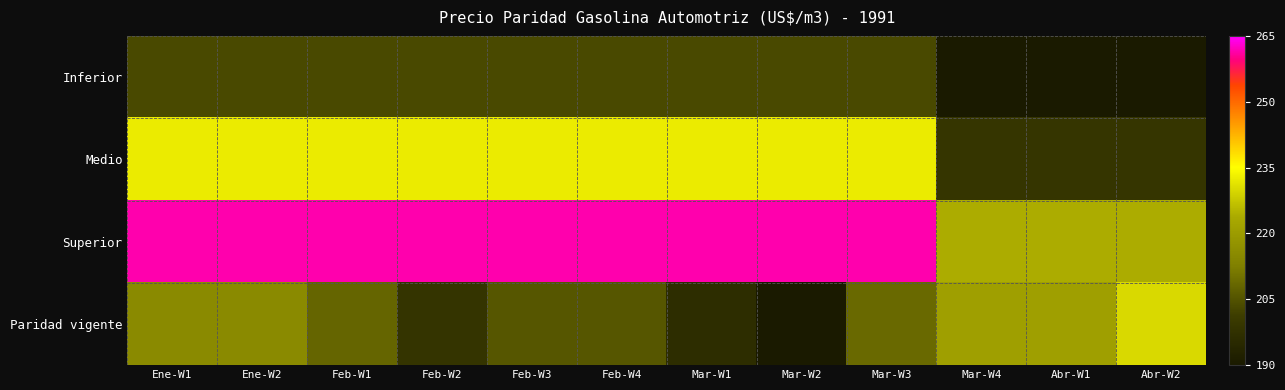

At Abr-W2, list the series in order from smallest to largest.

Inferior, Medio, Superior, Paridad vigente